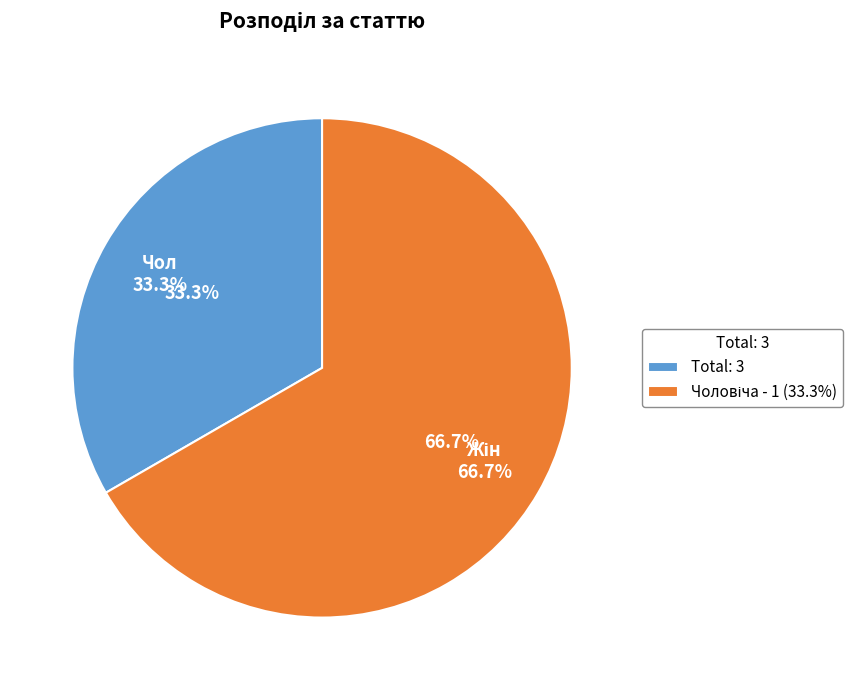

Does any single category account for the majority?

Yes